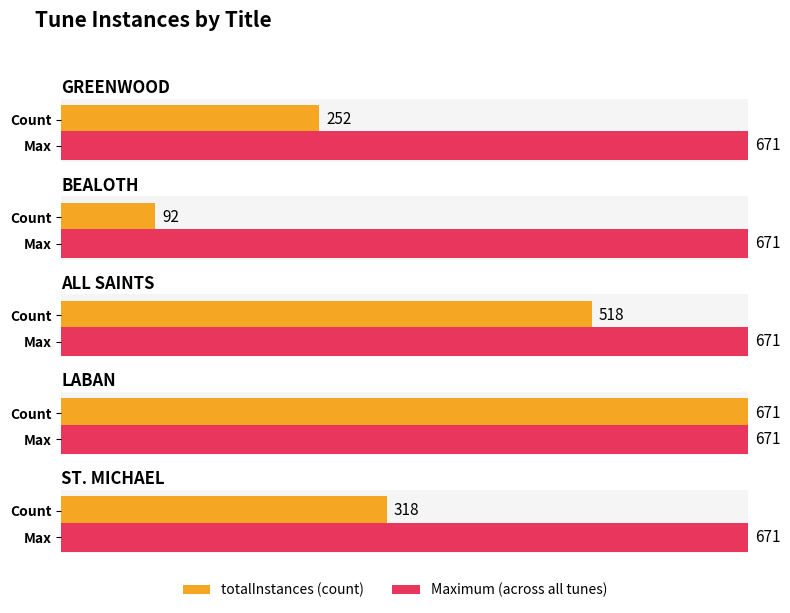

Reading left to right, list all the values displayed in this chart.

GREENWOOD=252	BEALOTH=92	ALL SAINTS=518	LABAN=671	ST. MICHAEL=318